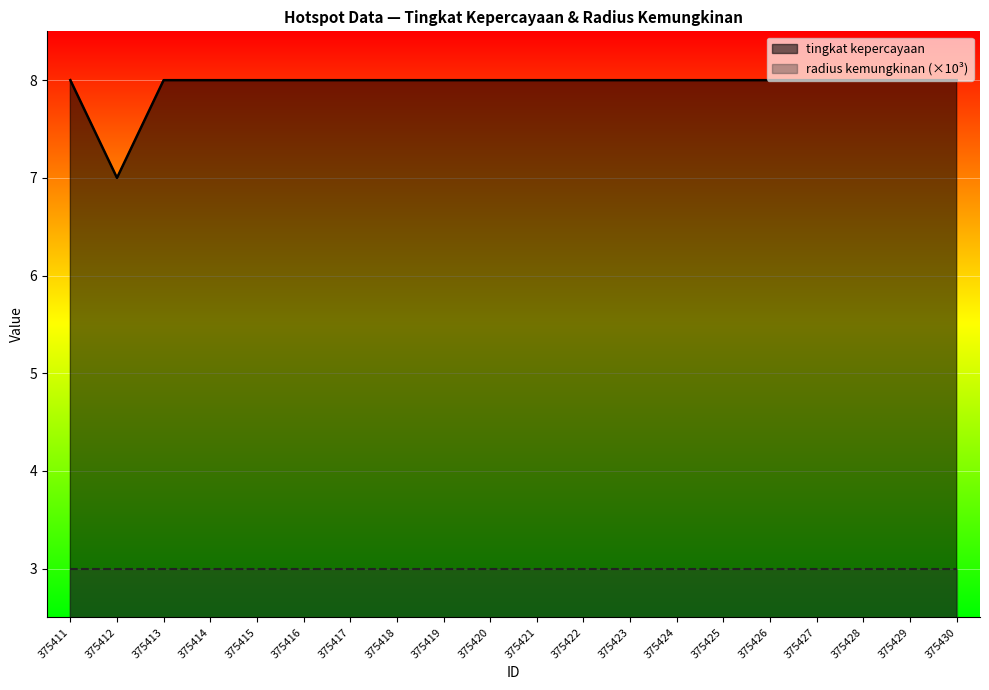

What is the average value?

8